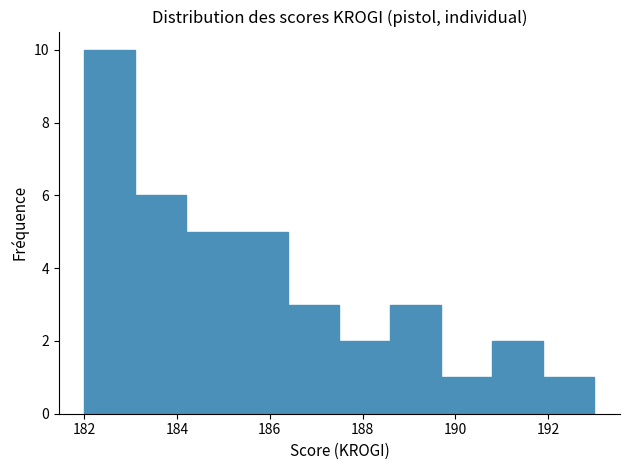

Which range on the x-axis has the tallest bar?

182.0 to 183.1